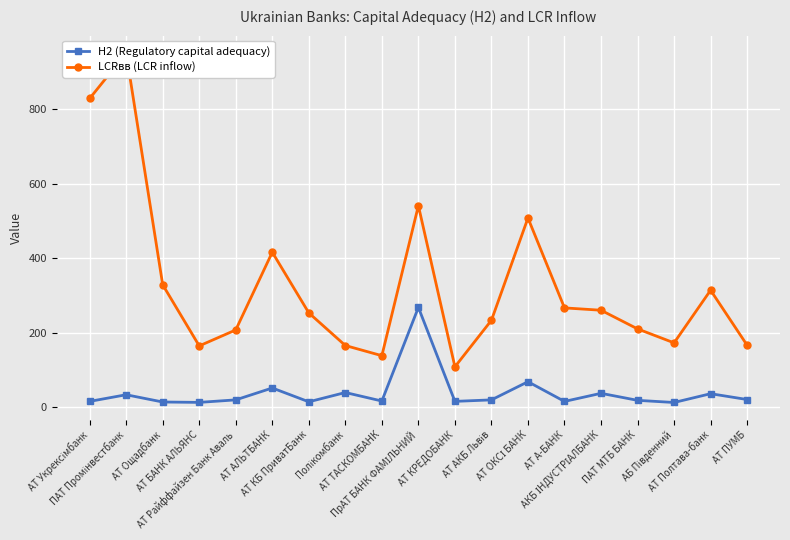

Is it true that Н2 (Regulatory capital adequacy) equals 4.9 at ПАТ МТБ БАНК?

False